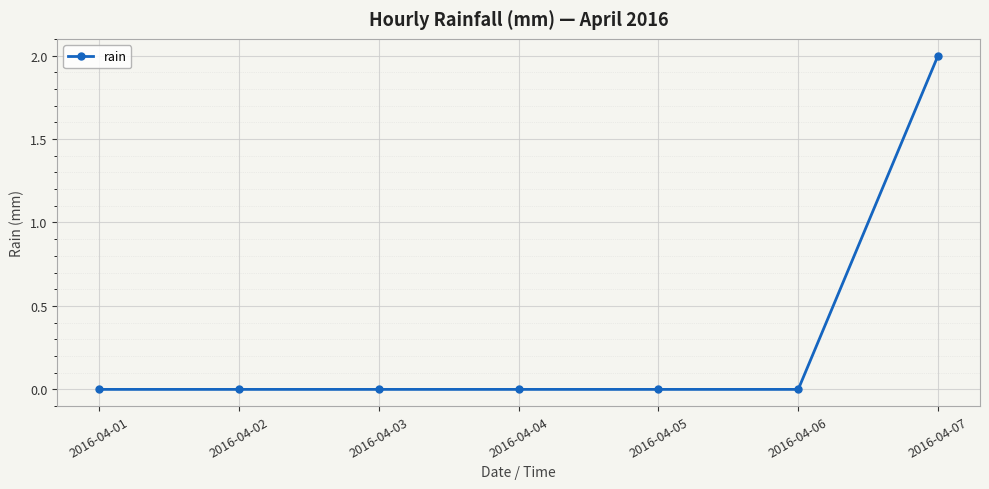

The value at 2016-04-04 is 1. True or false?

False